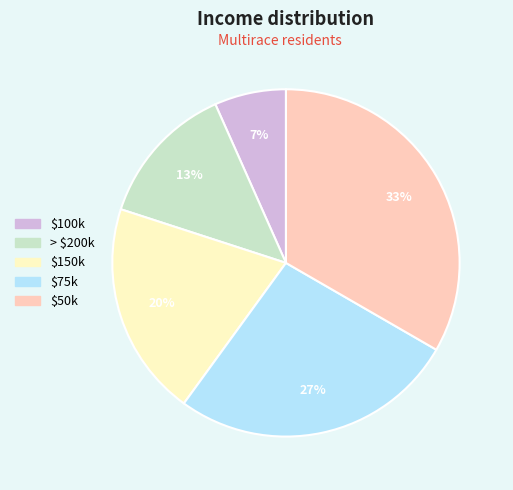

To the nearest percent, what is the average slice percentage?

20%